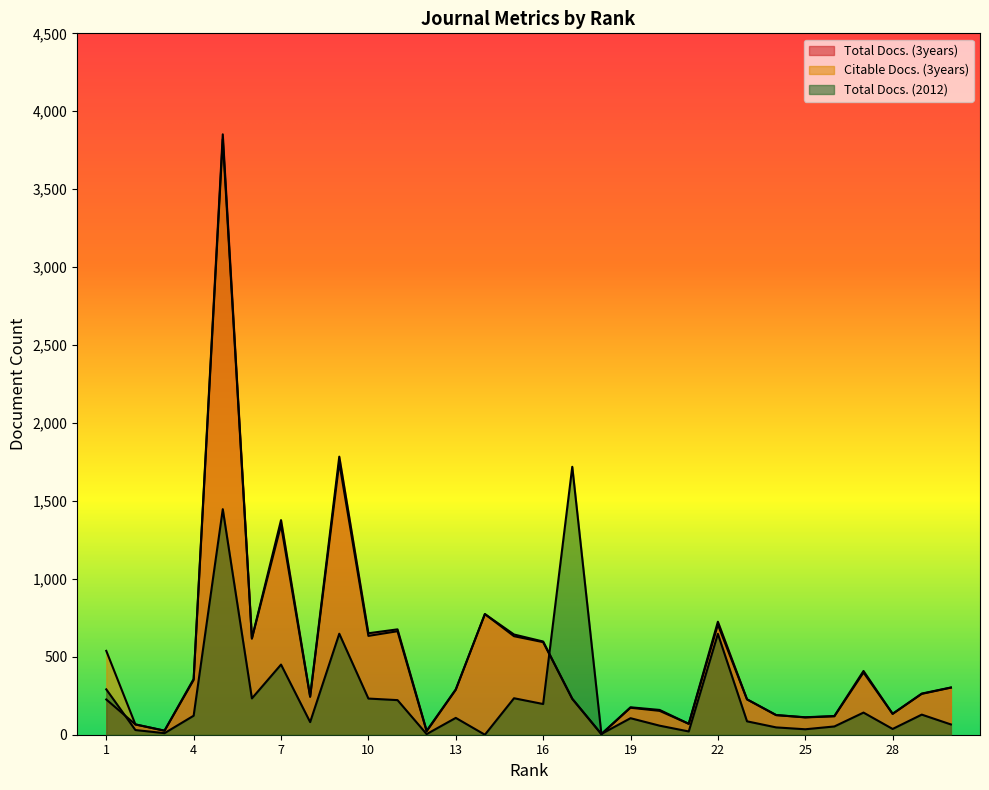

How many data points in Citable Docs. (3years) are less than 288?

15